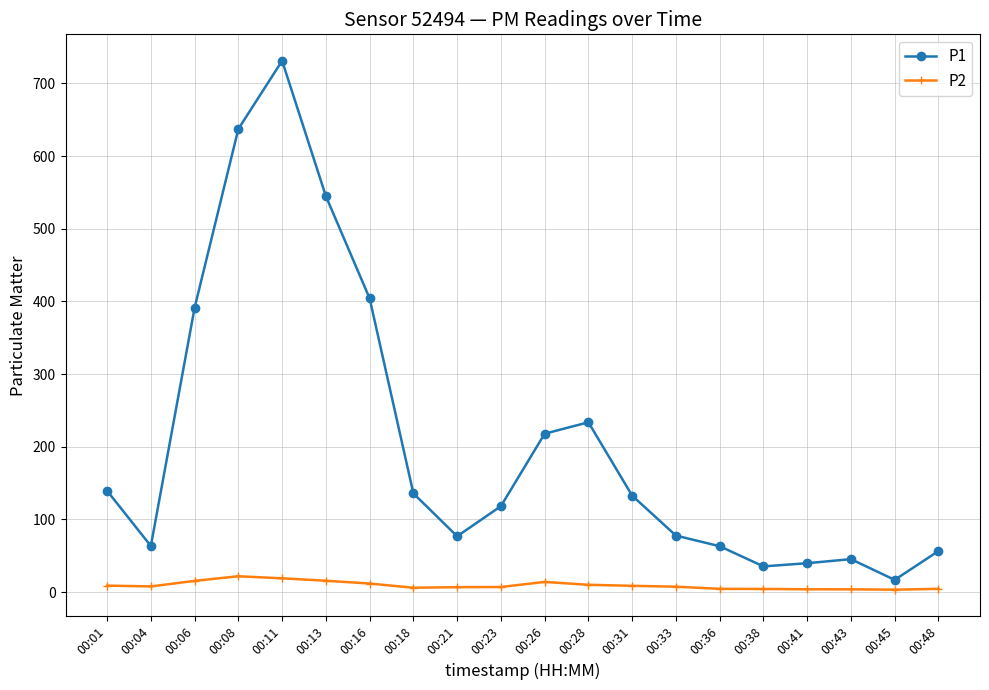

What is the difference between the maximum and second lowest values in the P2 series?

18.0